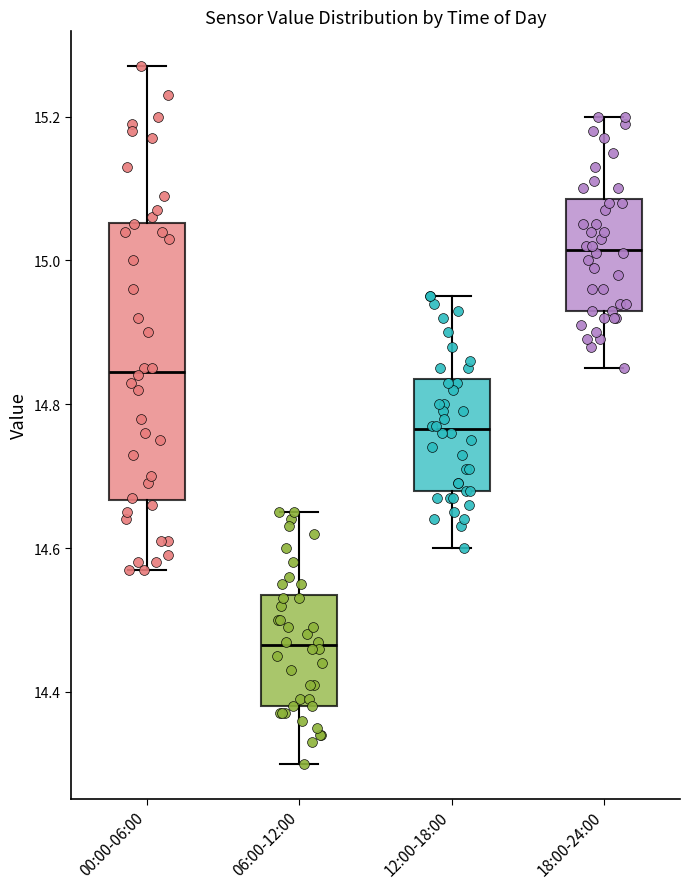

Which box's median line is the lowest?

06:00-12:00